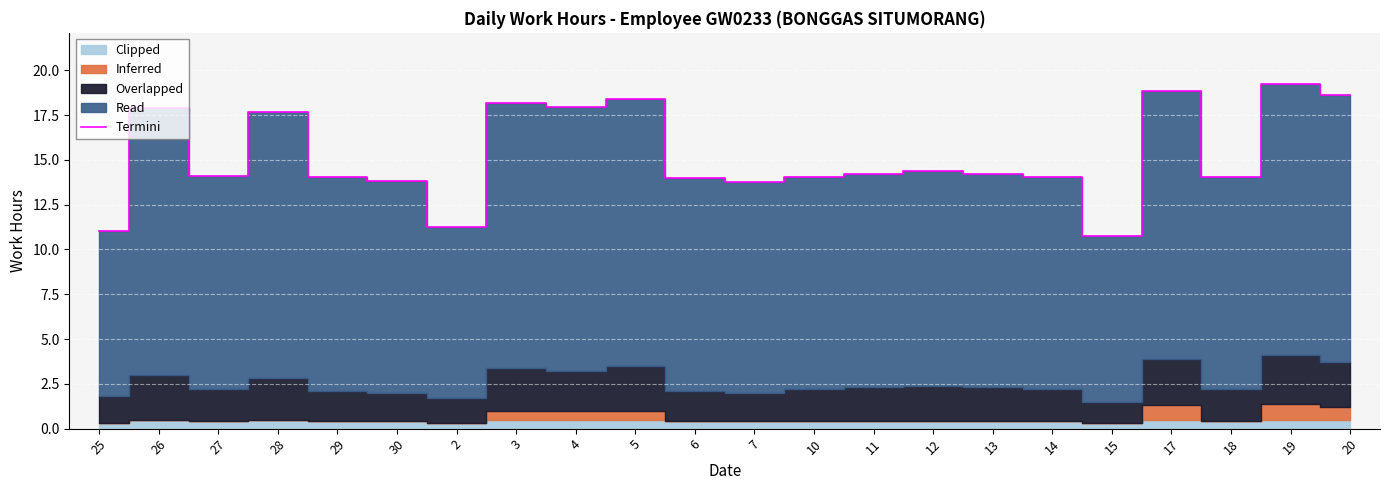

Approximately how many times larger is the value at 20 compared to 7?

1.4